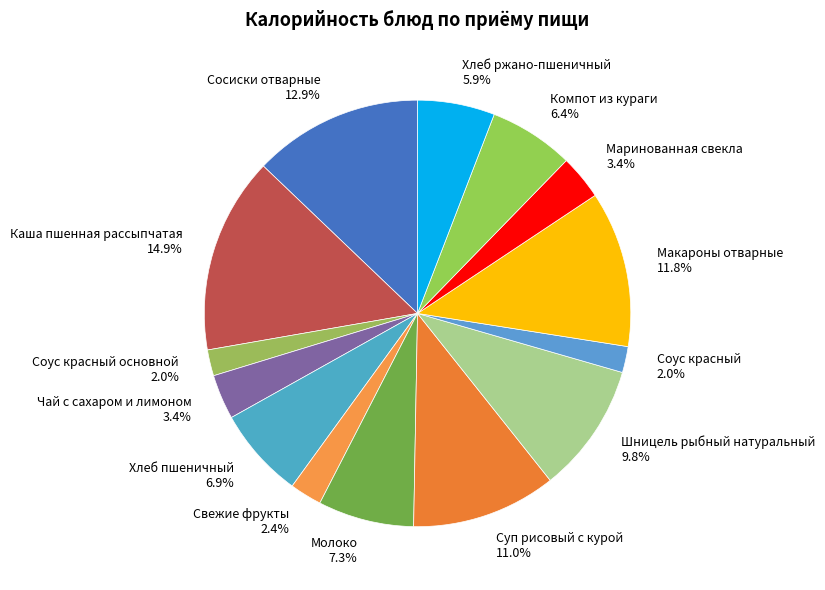

The Каша пшенная рассыпчатая slice represents 15% of the pie. True or false?

True